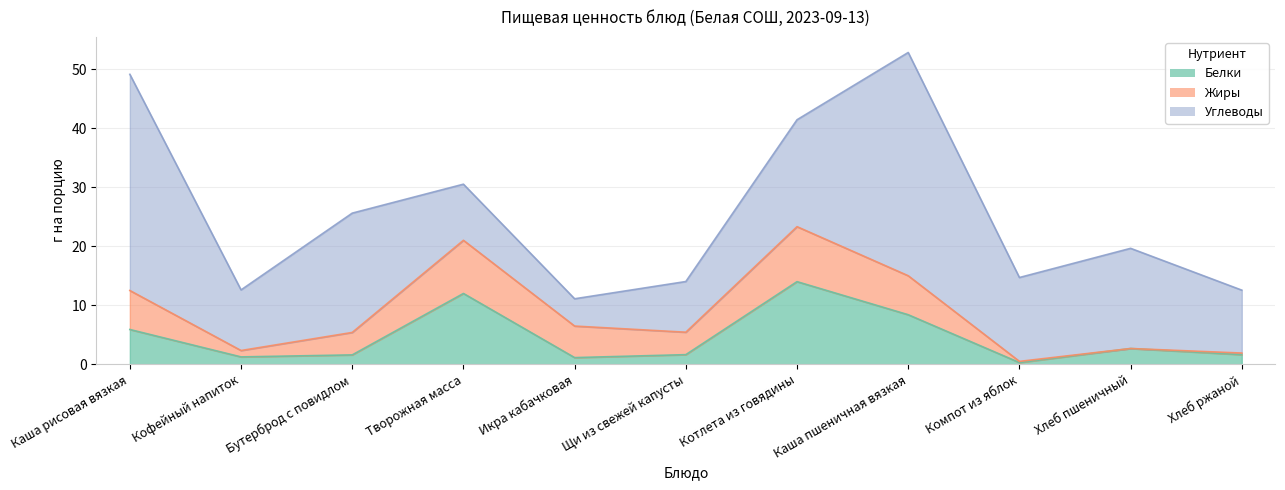

Rank the categories by Жиры value from highest to lowest.

Котлета из говядины, Творожная масса, Каша рисовая вязкая, Каша пшеничная вязкая, Икра кабачковая, Бутерброд с повидлом, Щи из свежей капусты, Кофейный напиток, Хлеб ржаной, Компот из яблок, Хлеб пшеничный